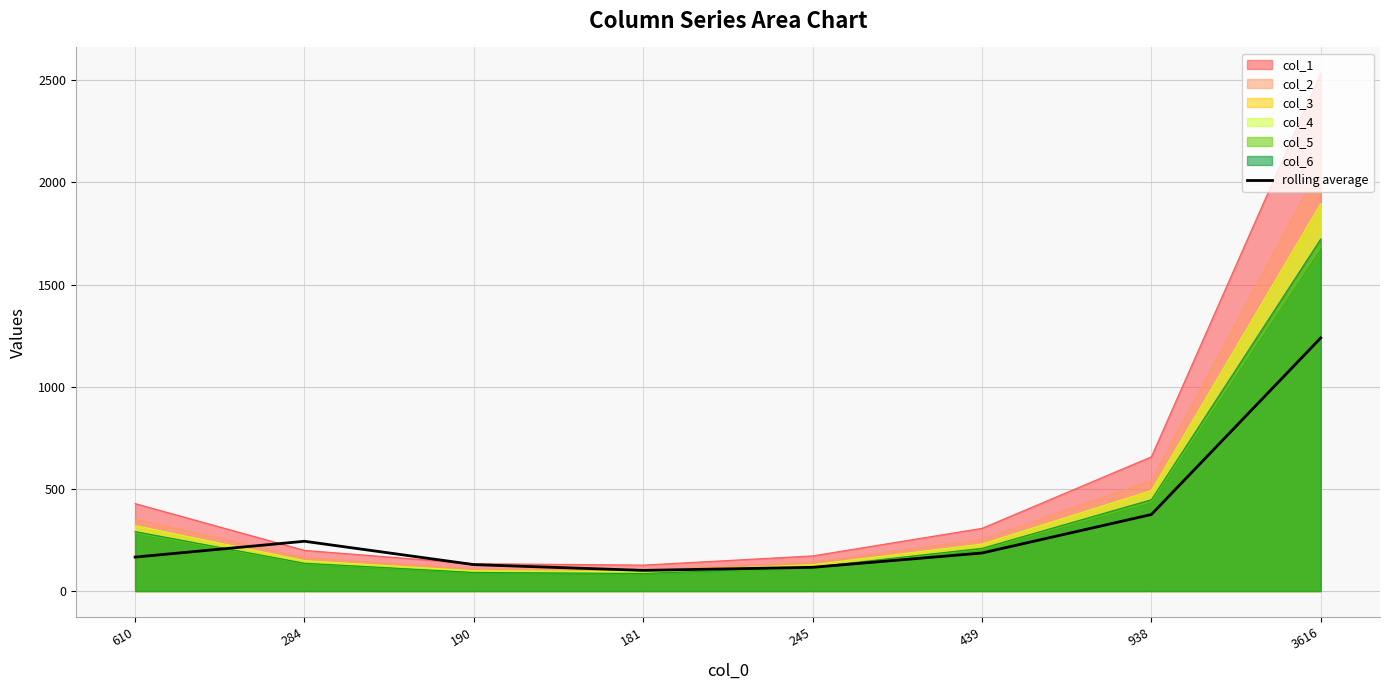

What position from the right is 284?

7